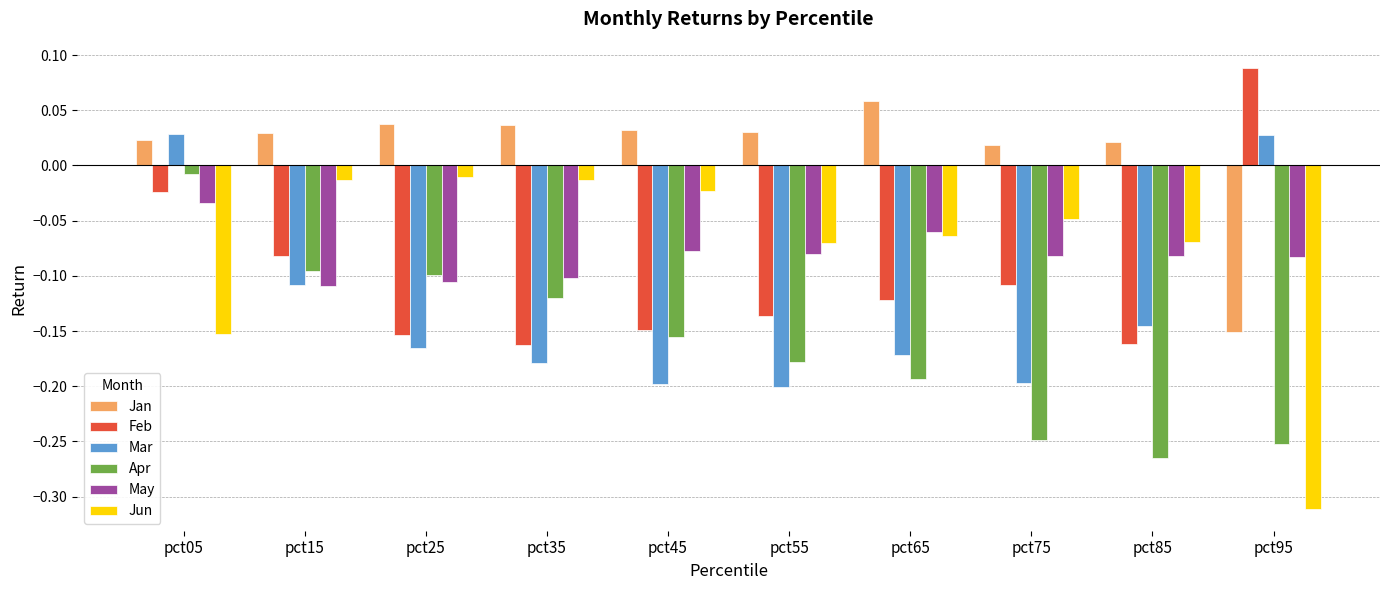

Where is Feb nearest to the value 0?

pct05